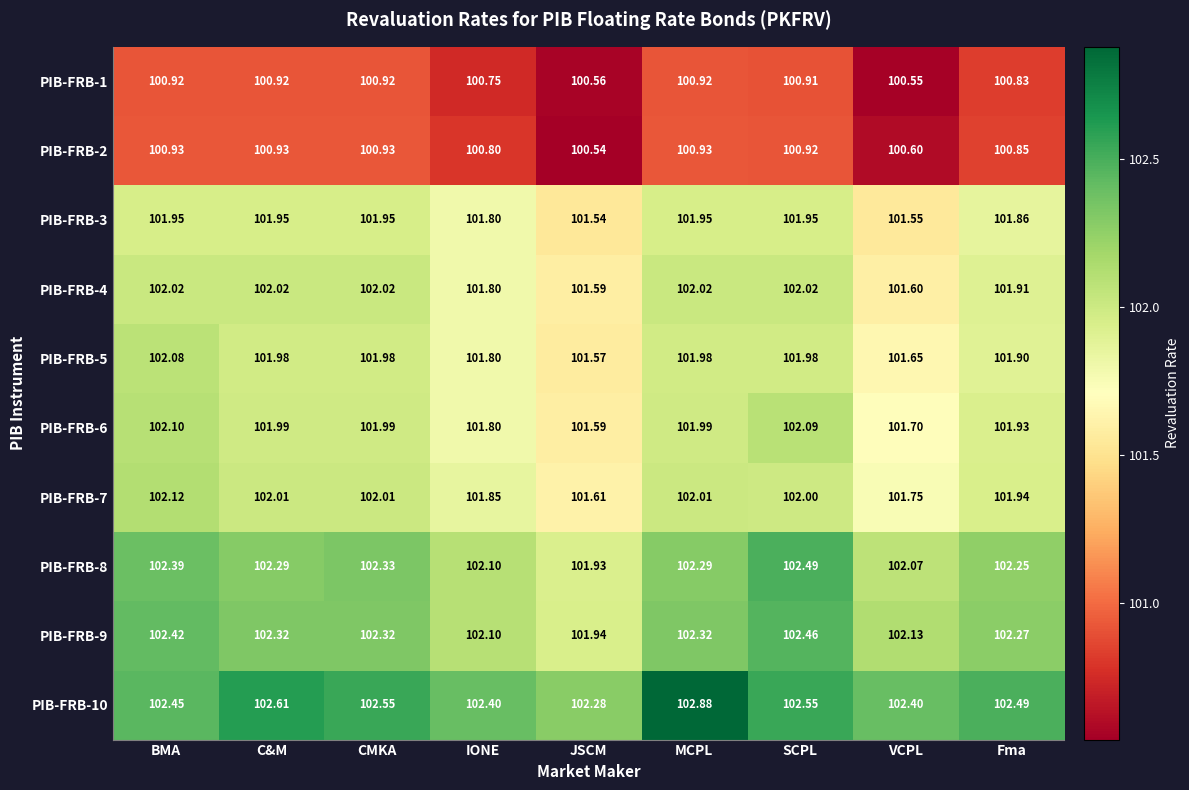

At which category is the sum across all series the highest?

BMA